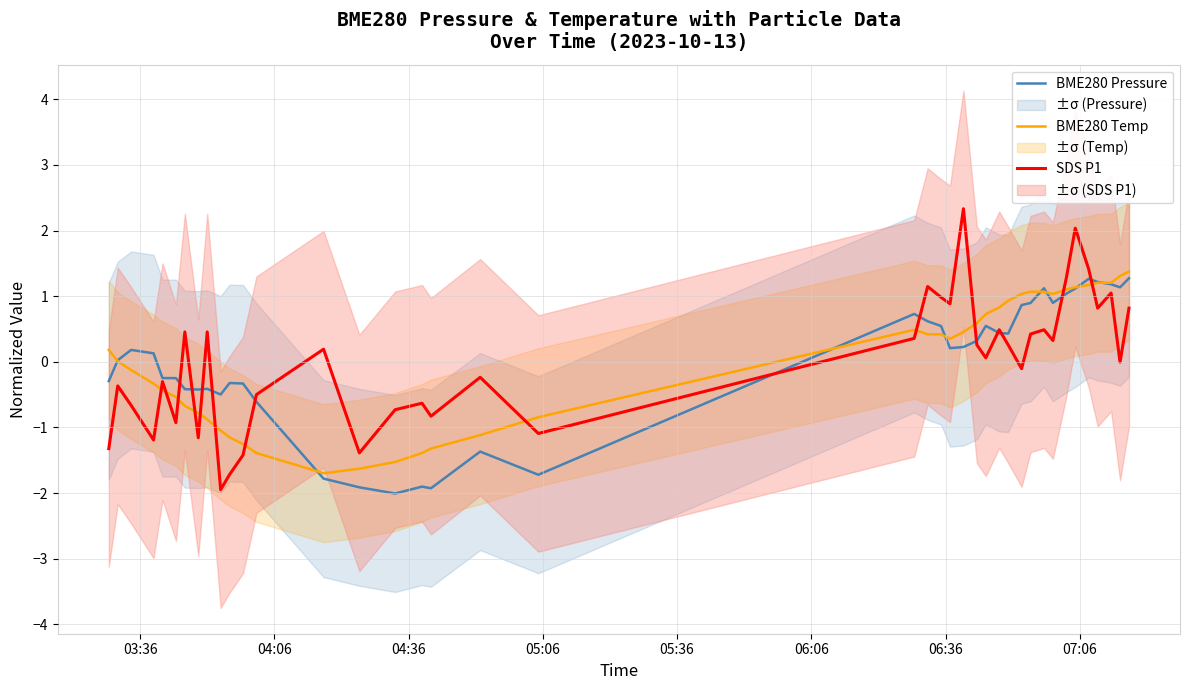

True or false: SDS P1 has more than 0 interior local peaks.

True